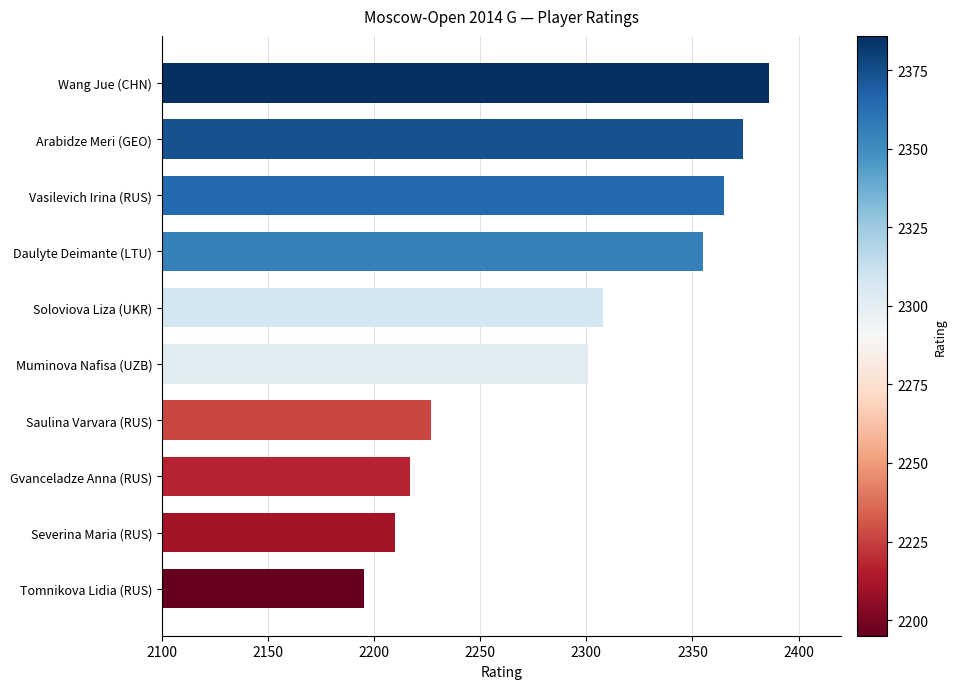

What is the minimum value shown in the chart?

2195